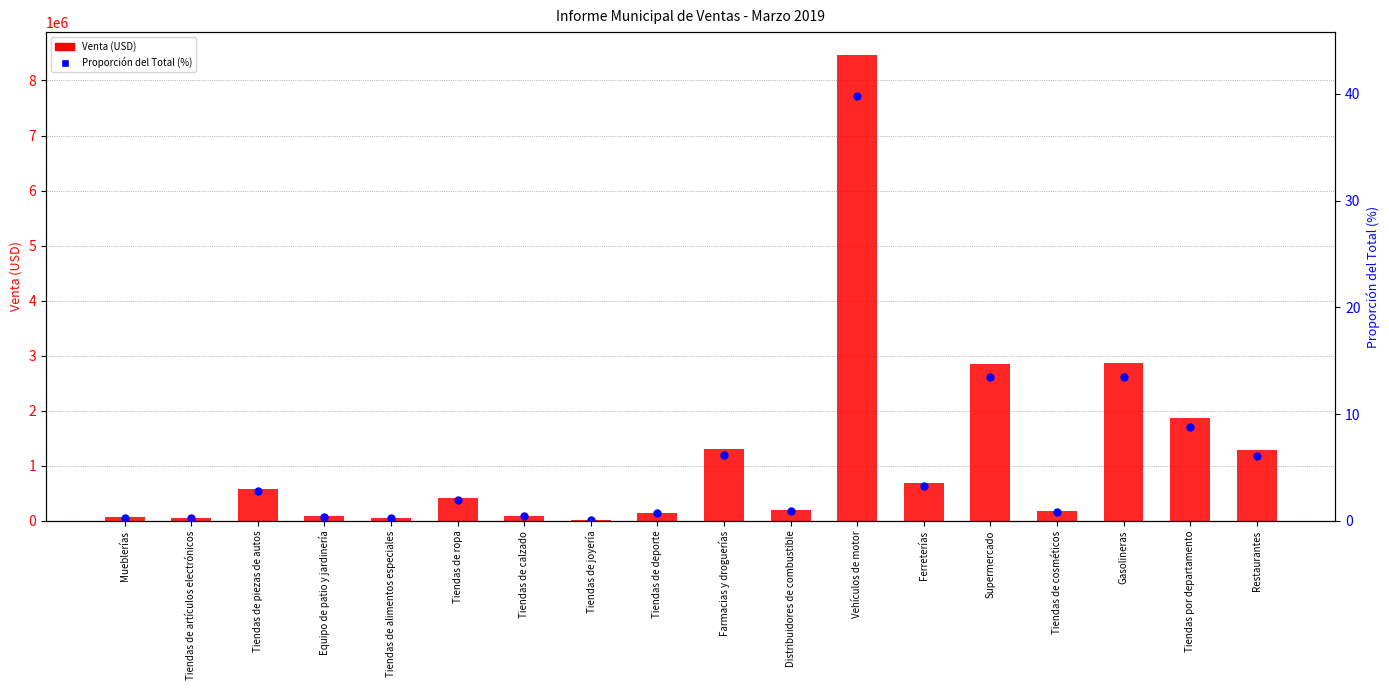

Which series reaches the minimum Y coordinate?

Proporción del Total (%)